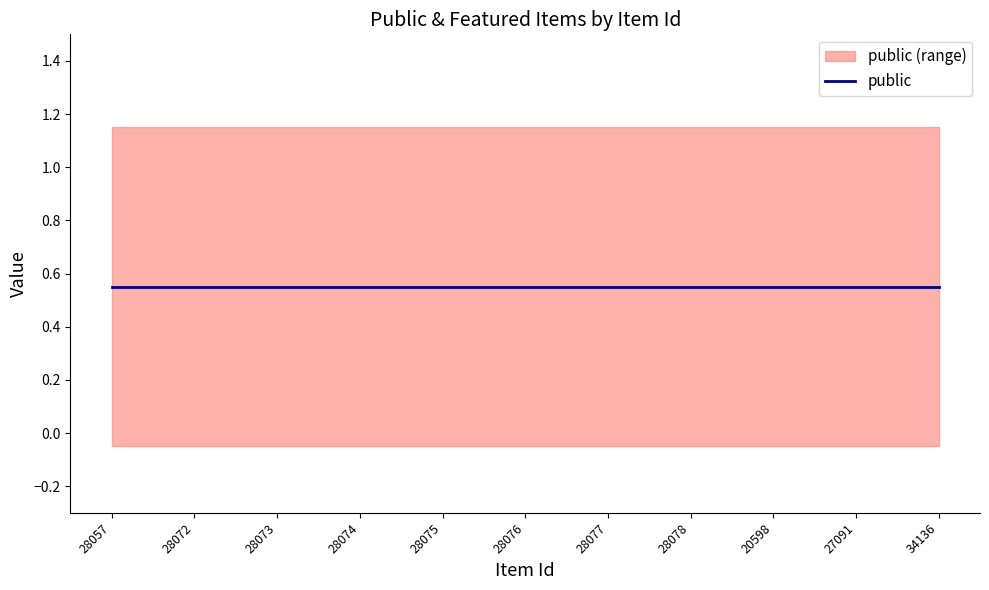

True or false: featured has more than 1 interior local peaks.

False